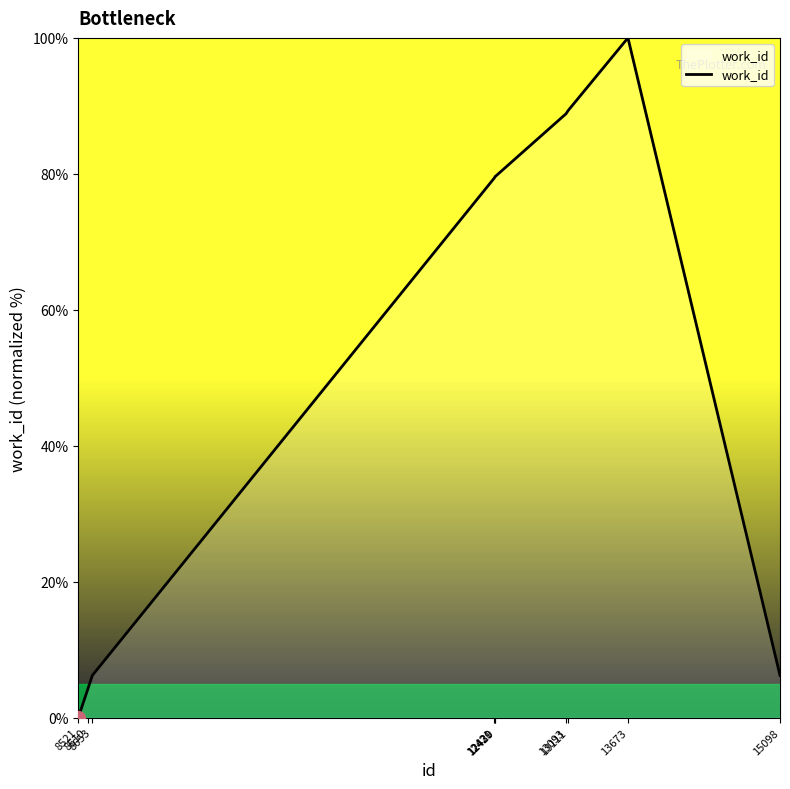

What is the maximum value shown in the chart?

100.0